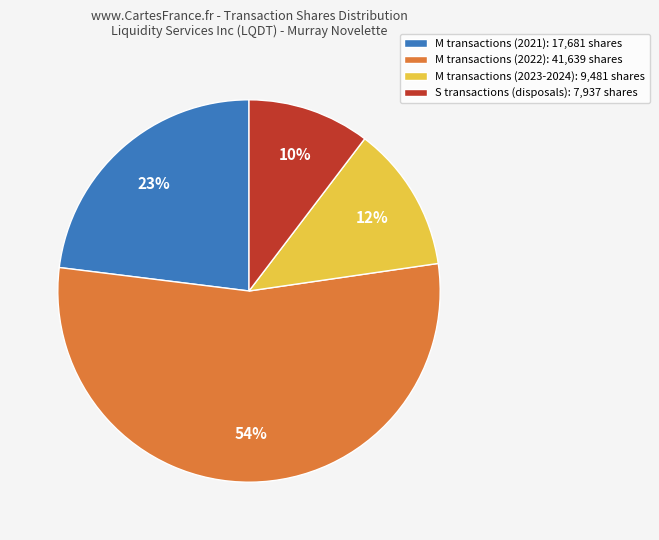

Which has a higher value, M transactions (2023-2024): 9,481 shares or S transactions (disposals): 7,937 shares?

M transactions (2023-2024): 9,481 shares